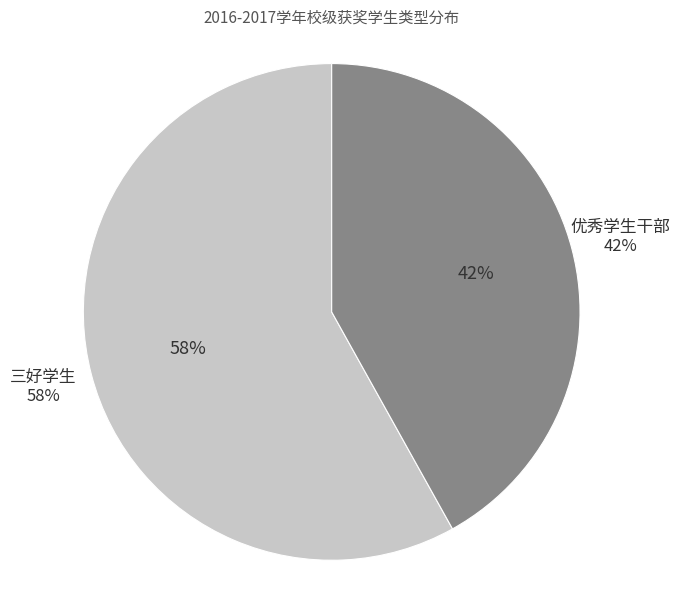

To the nearest percent, what portion does 三好学生 represent?

58%